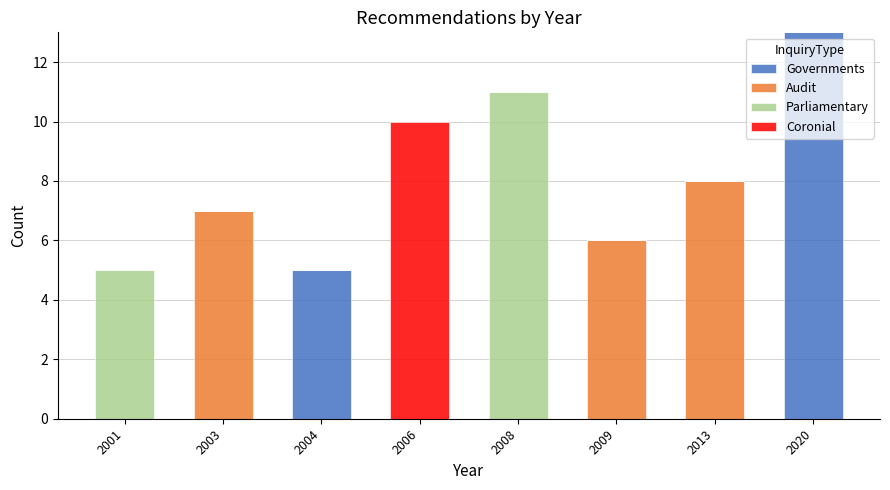

What is the highest value of the Governments series?

13